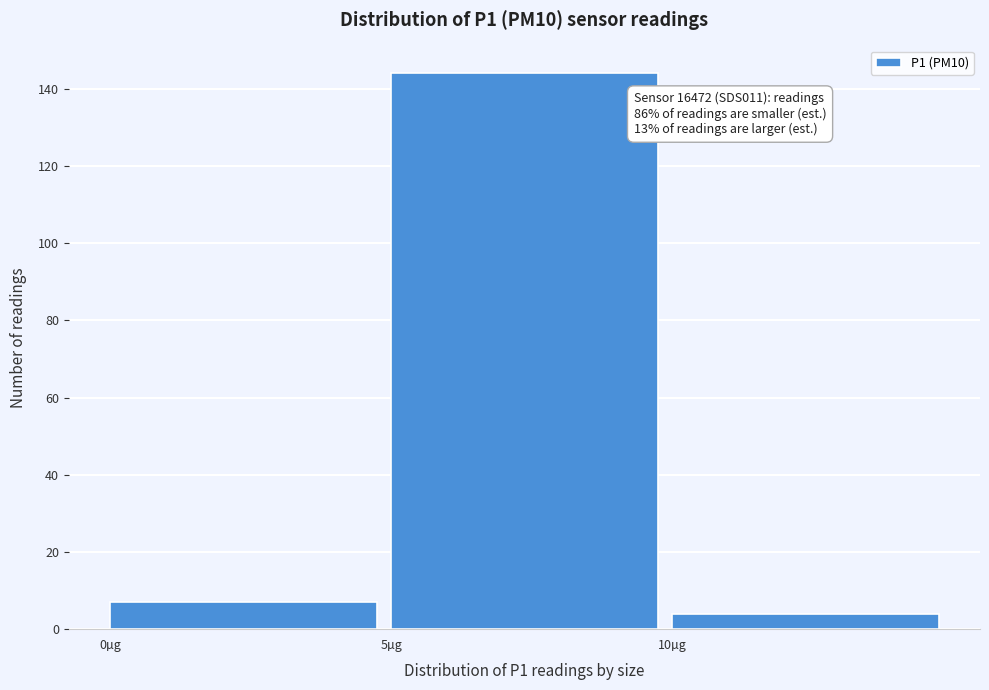

Over which range of the x-axis is the bar tallest?

5 to 10